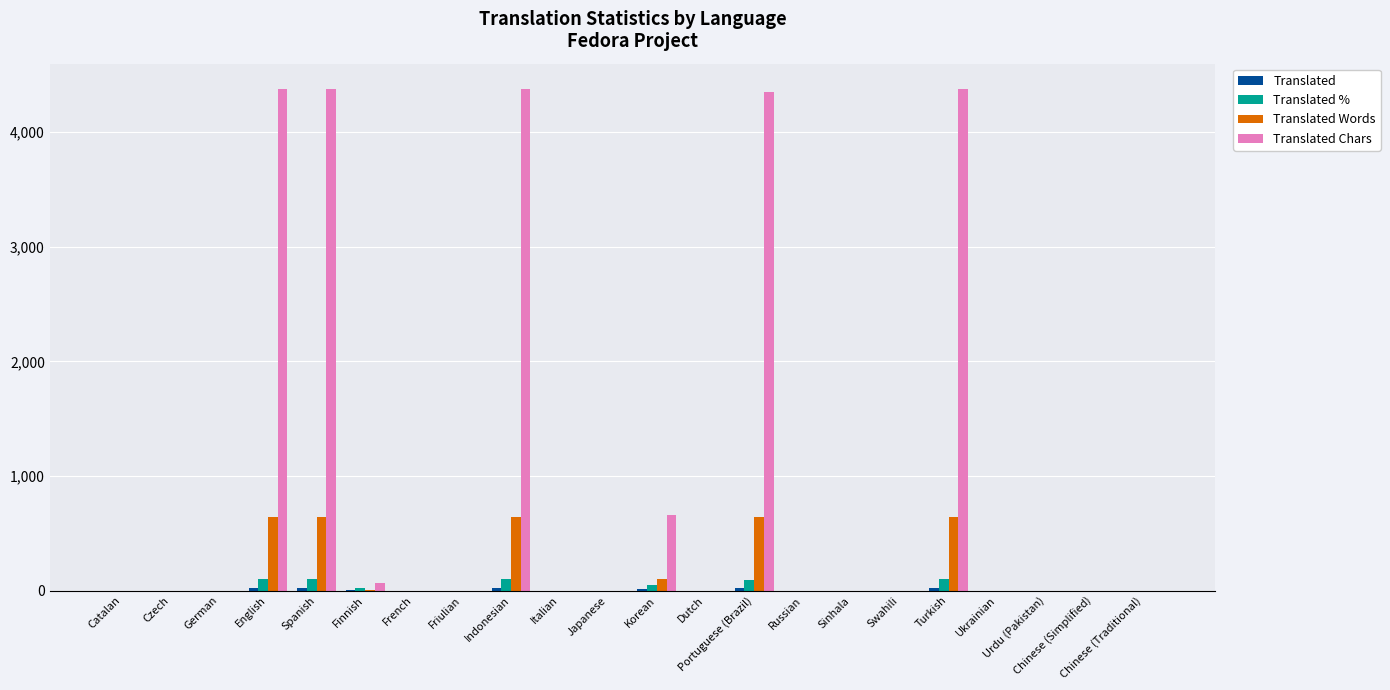

What is the average value of the Translated series?

5.6